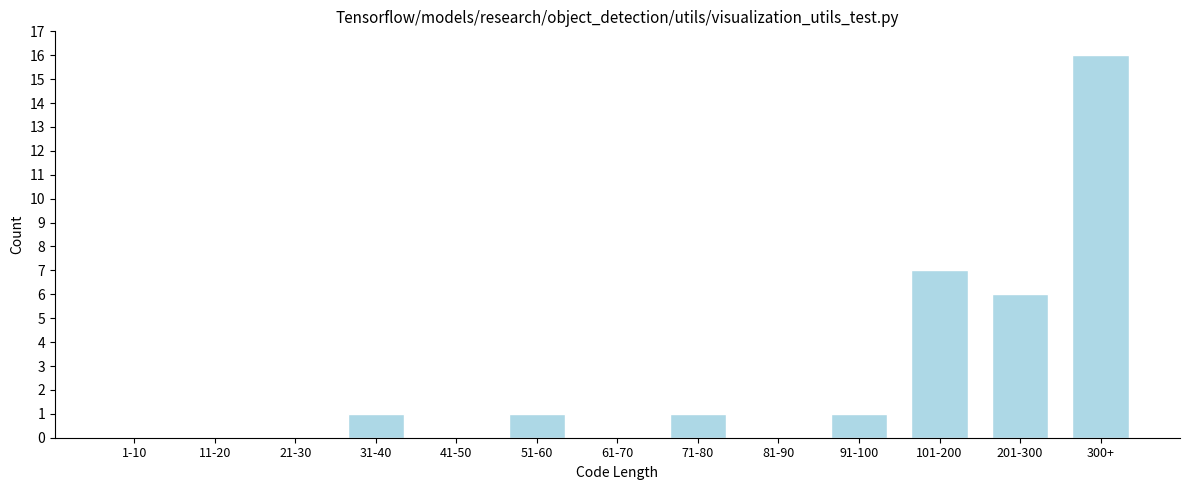

Reading left to right, list all the values displayed in this chart.

1-10=0	11-20=0	21-30=0	31-40=1	41-50=0	51-60=1	61-70=0	71-80=1	81-90=0	91-100=1	101-200=7	201-300=6	300+=16